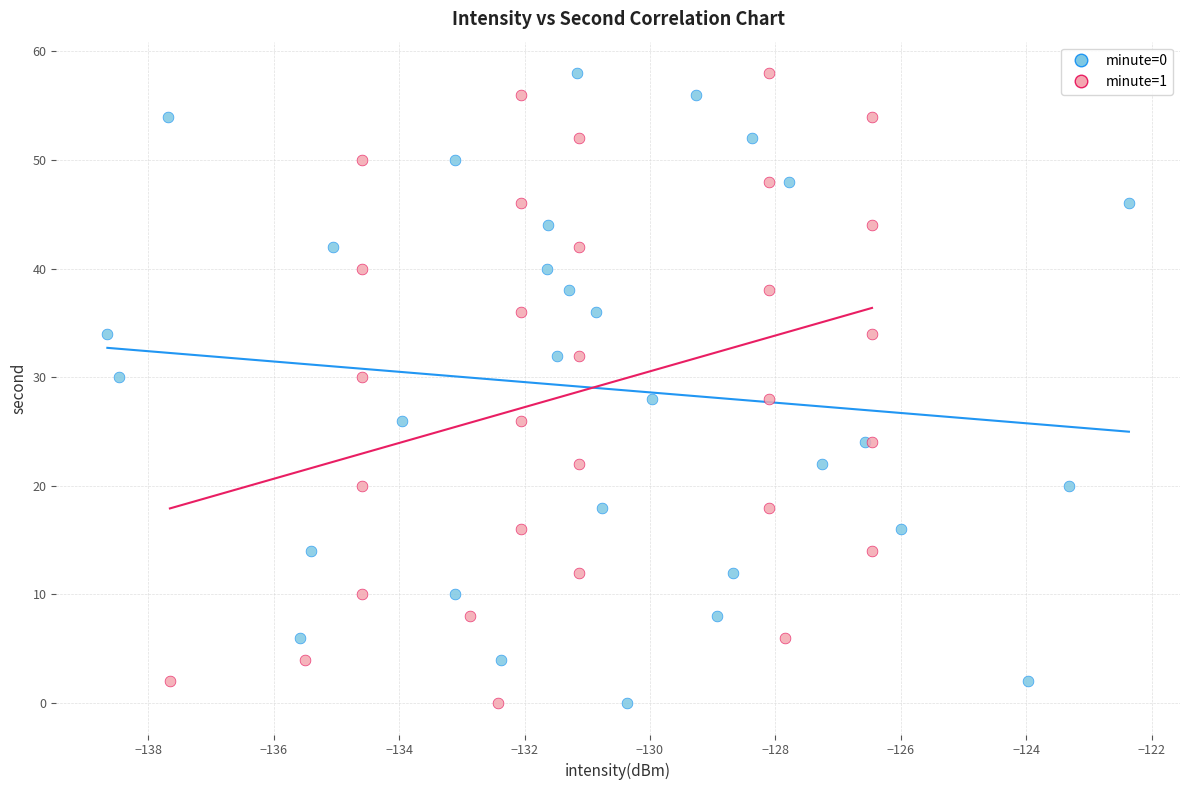

What are all the series names shown in the legend?

minute=0, minute=1